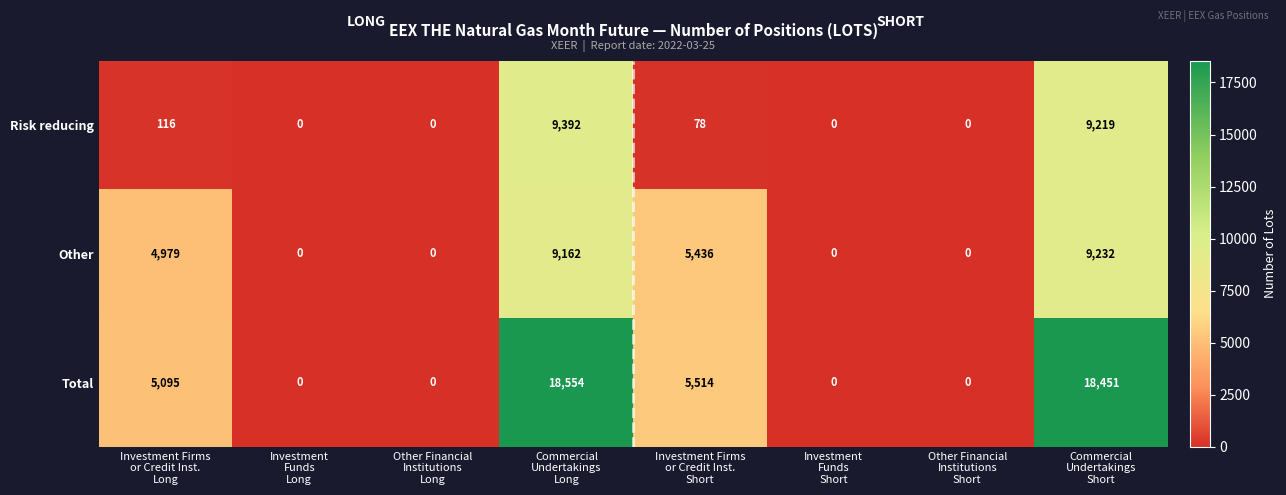

Which series has the largest total across all categories?

Total